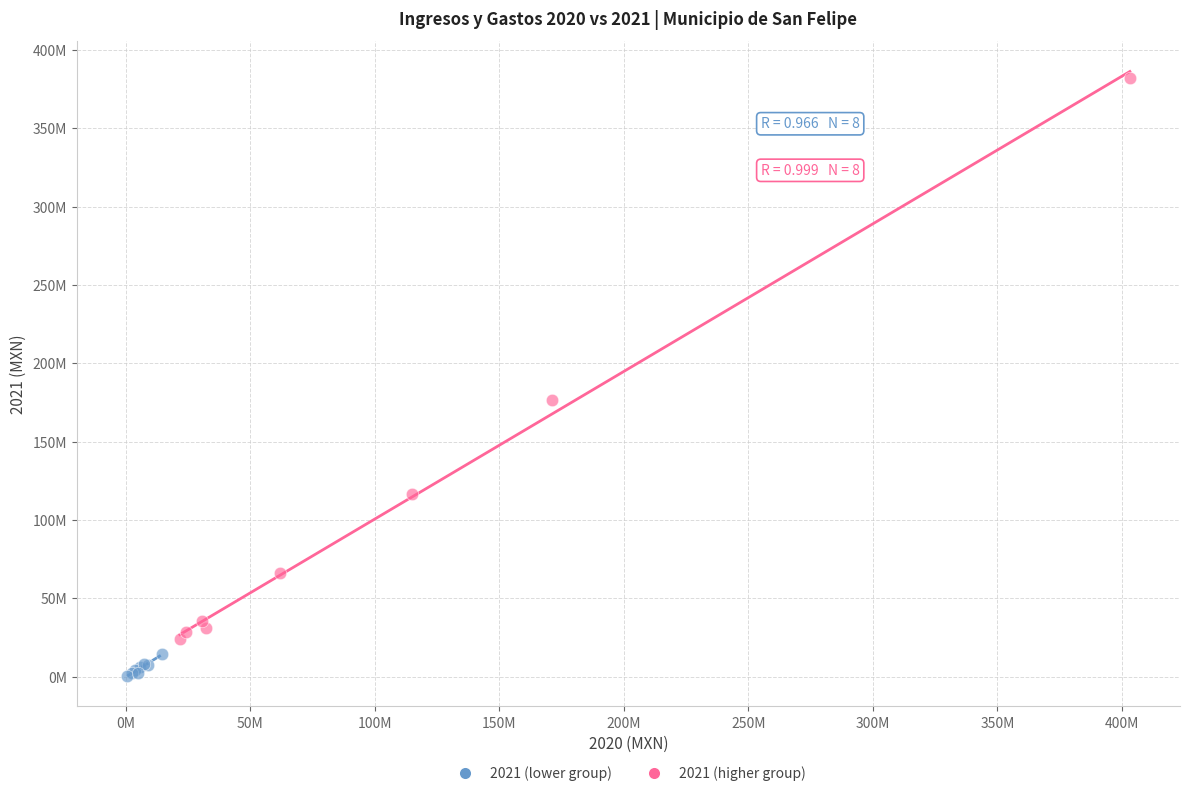

Which series contains the lowest Y value?

2021 (lower group)